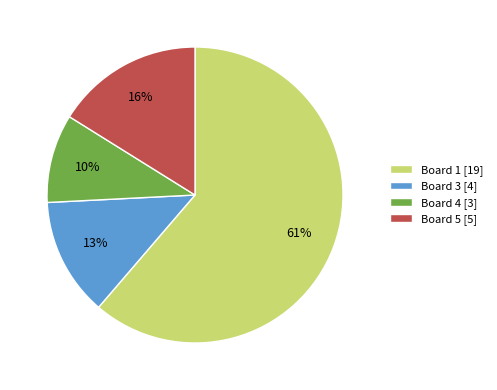

Do Board 4 [3] and Board 5 [5] together represent more than half of the pie?

No